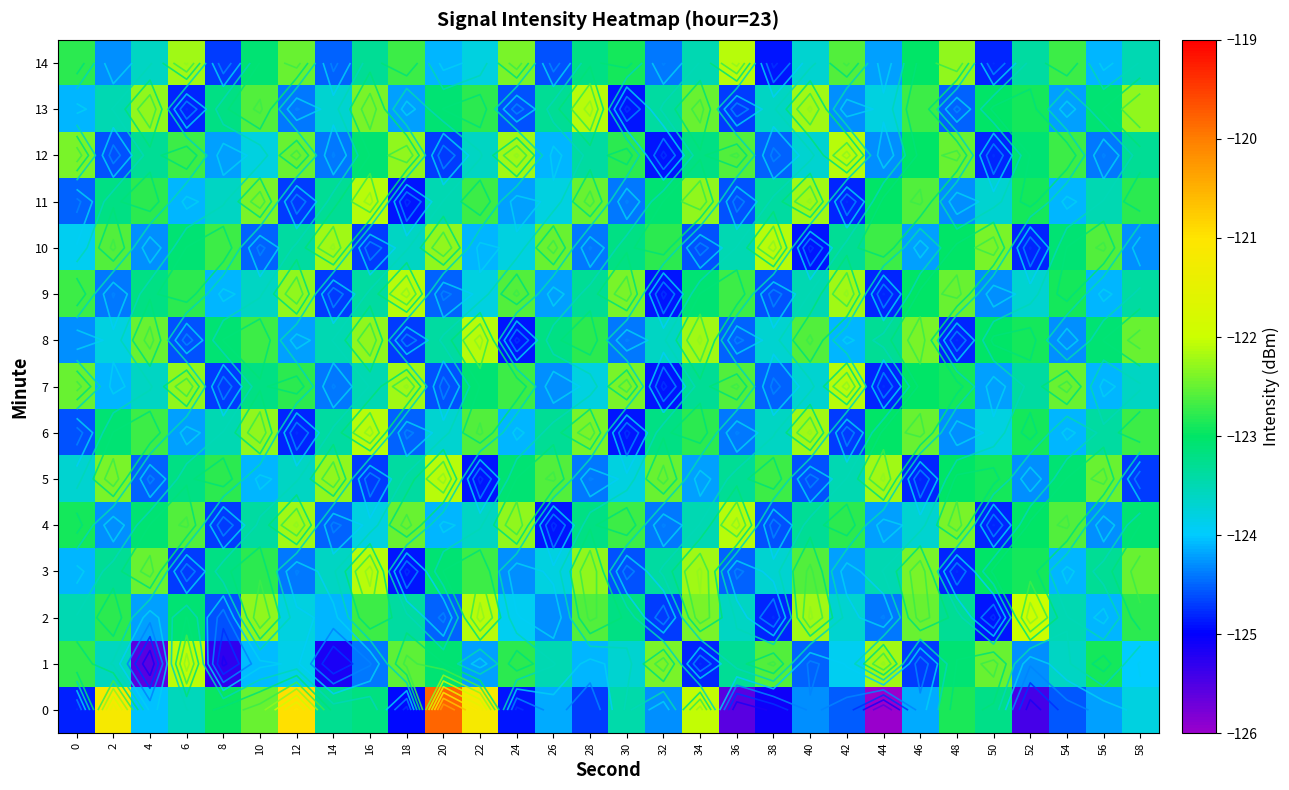

Where does the 0 series first go above -124?

2